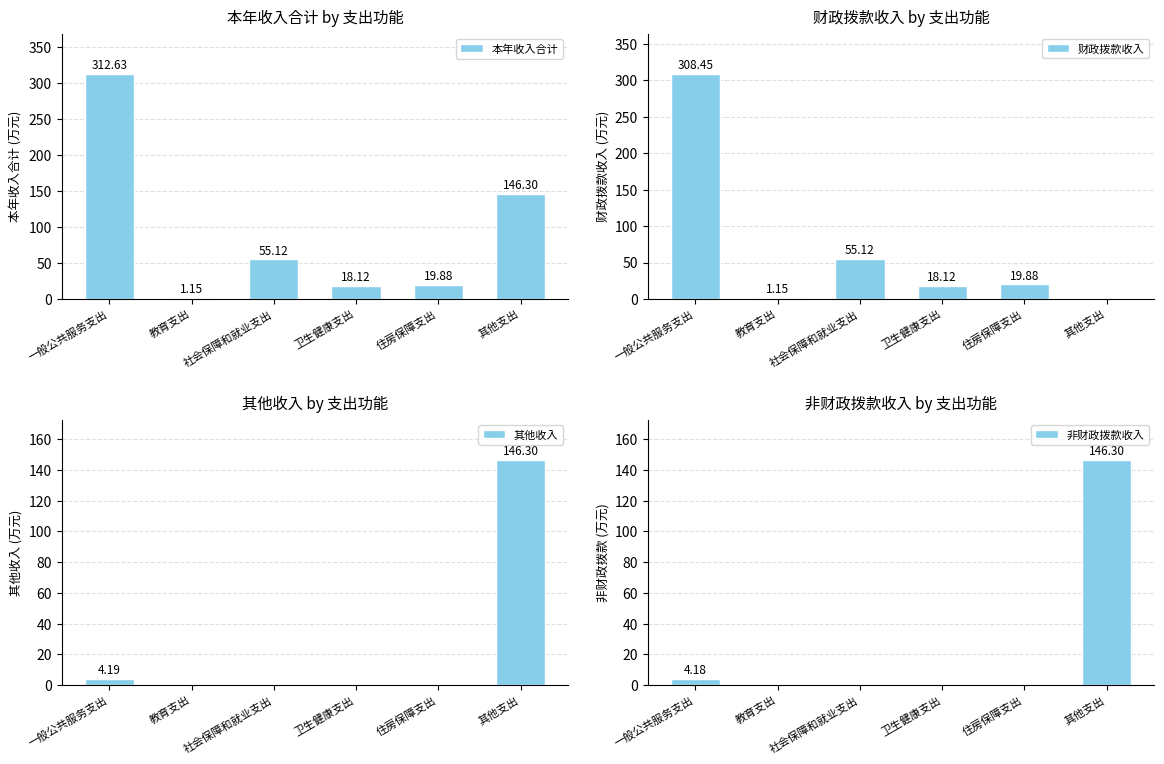

Is it true that 本年收入合计 equals 1.1 at 教育支出?

True